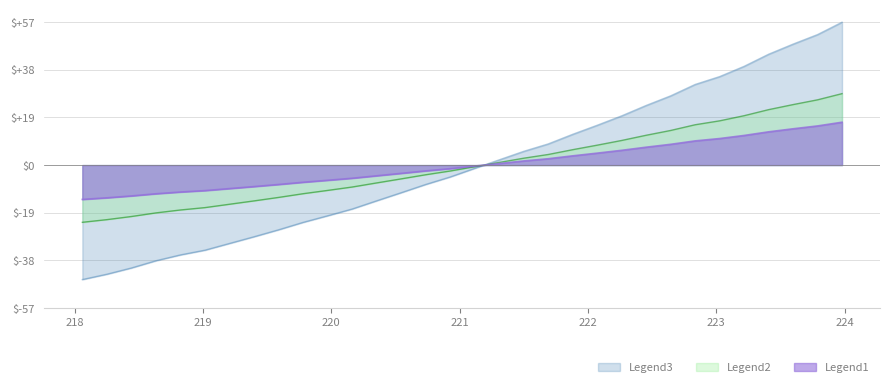

Which series has the widest spread of values?

Legend3